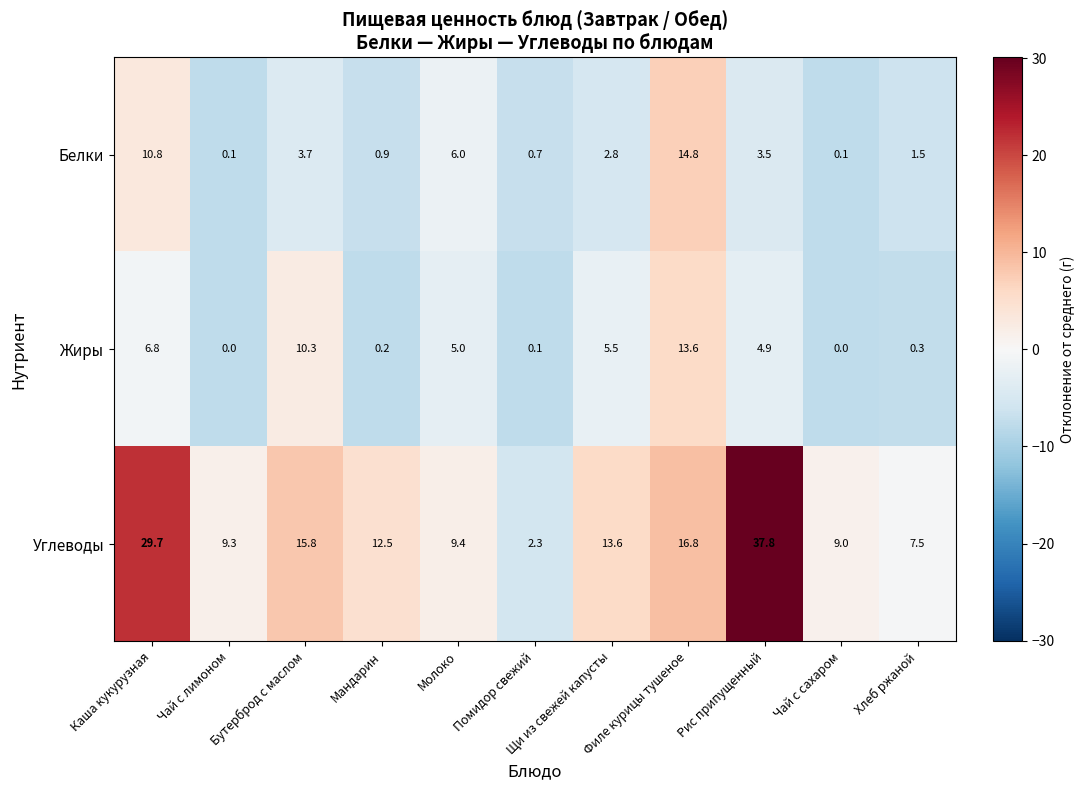

What is the total value across all series at Молоко?

20.4